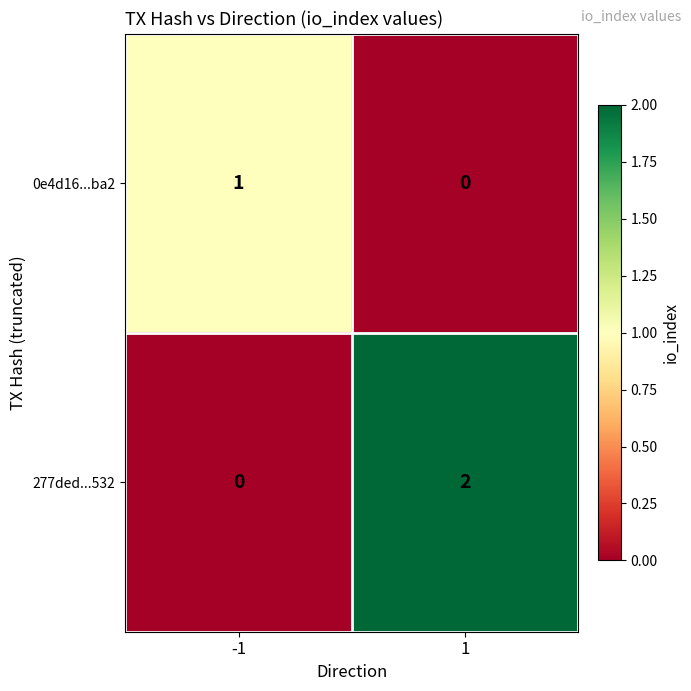

At which category is the sum across all series the highest?

1